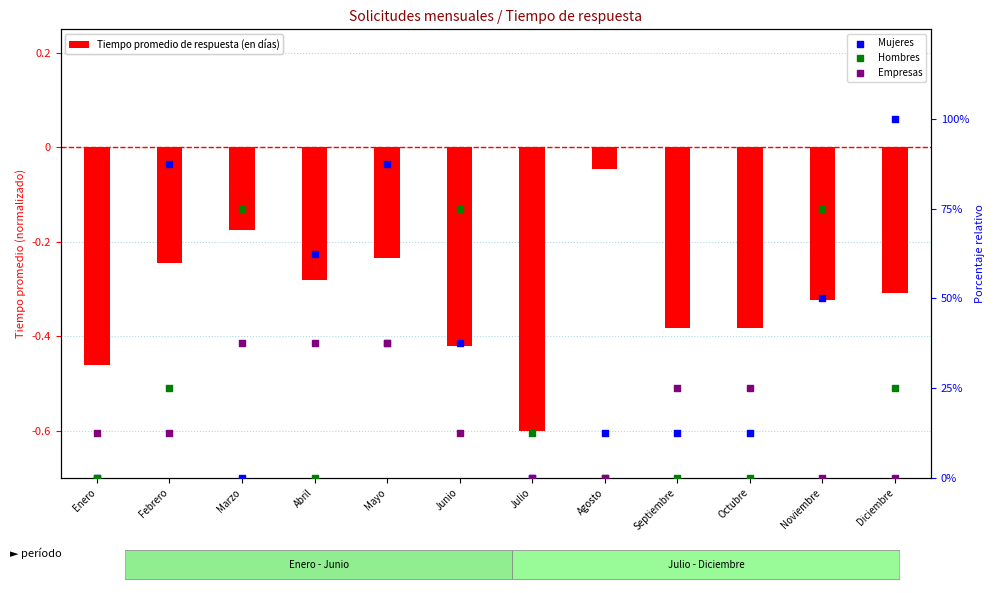

Which series has the largest total across all categories?

Mujeres